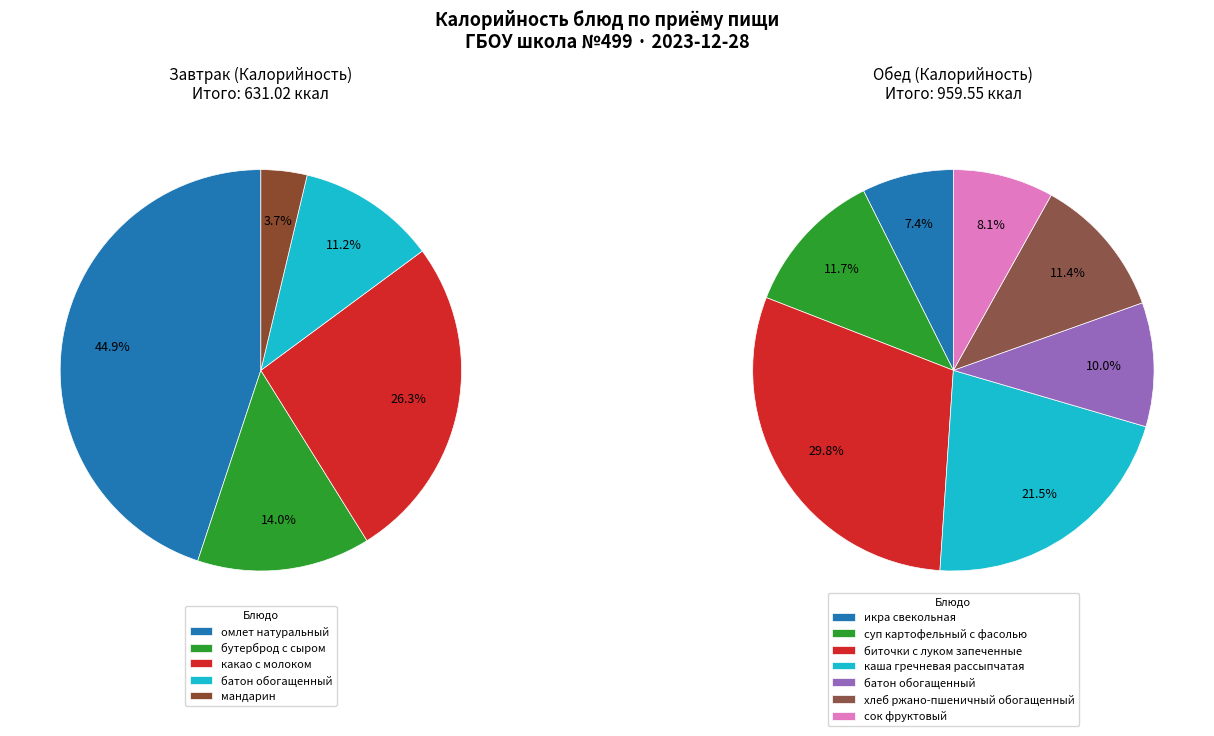

Which has a higher value, омлет натуральный or батон обогащенный?

омлет натуральный